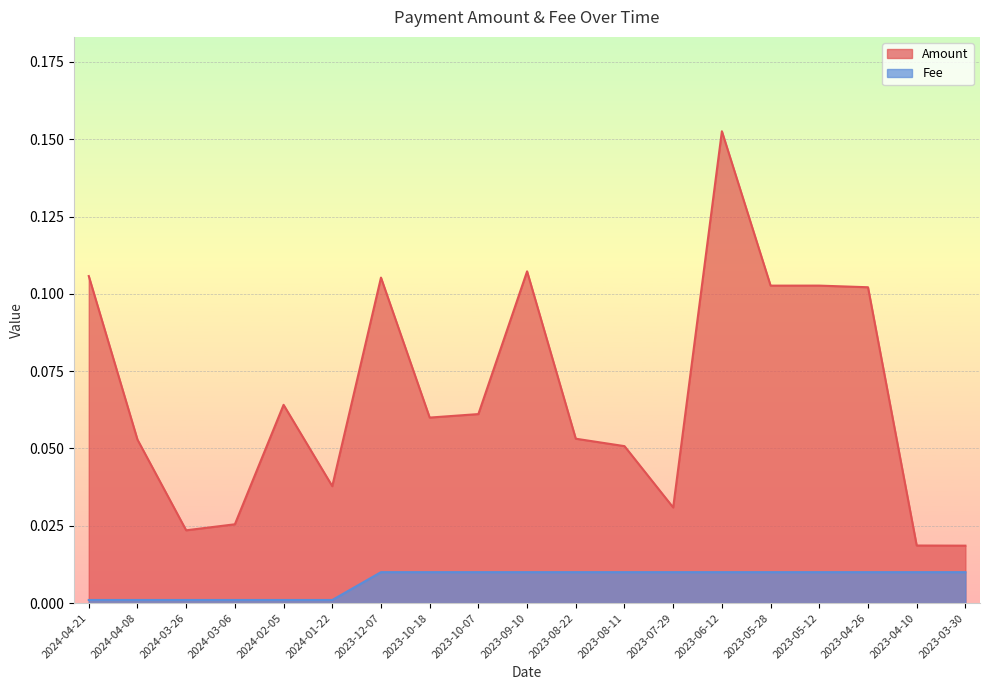

Is the value of Amount at 2024-04-08 greater than the value of Fee at 2024-01-22?

Yes